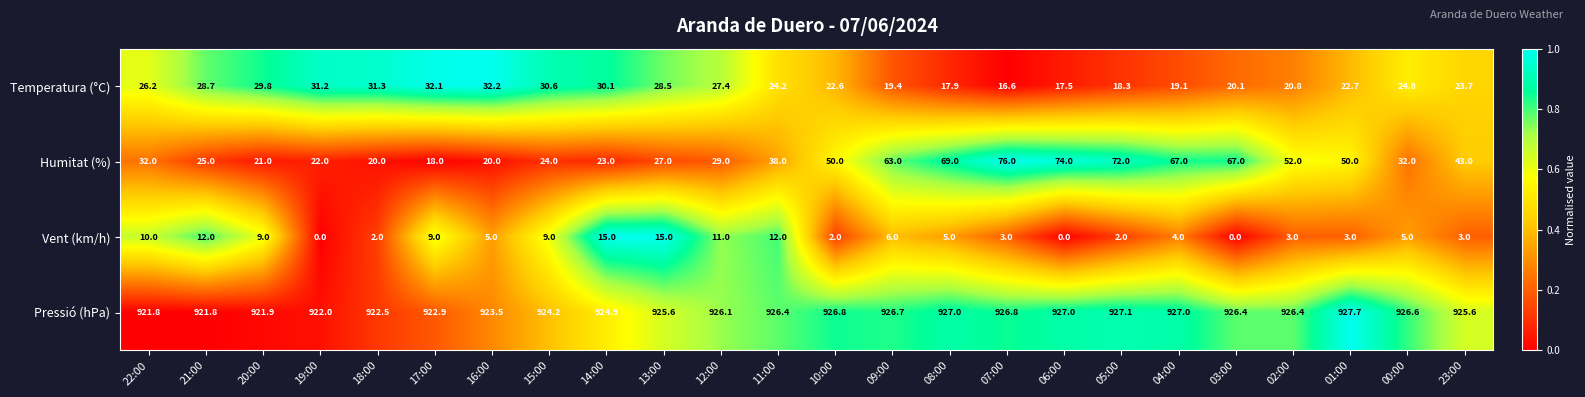

The value of Vent (km/h) at 14:00 is 15.0. True or false?

True